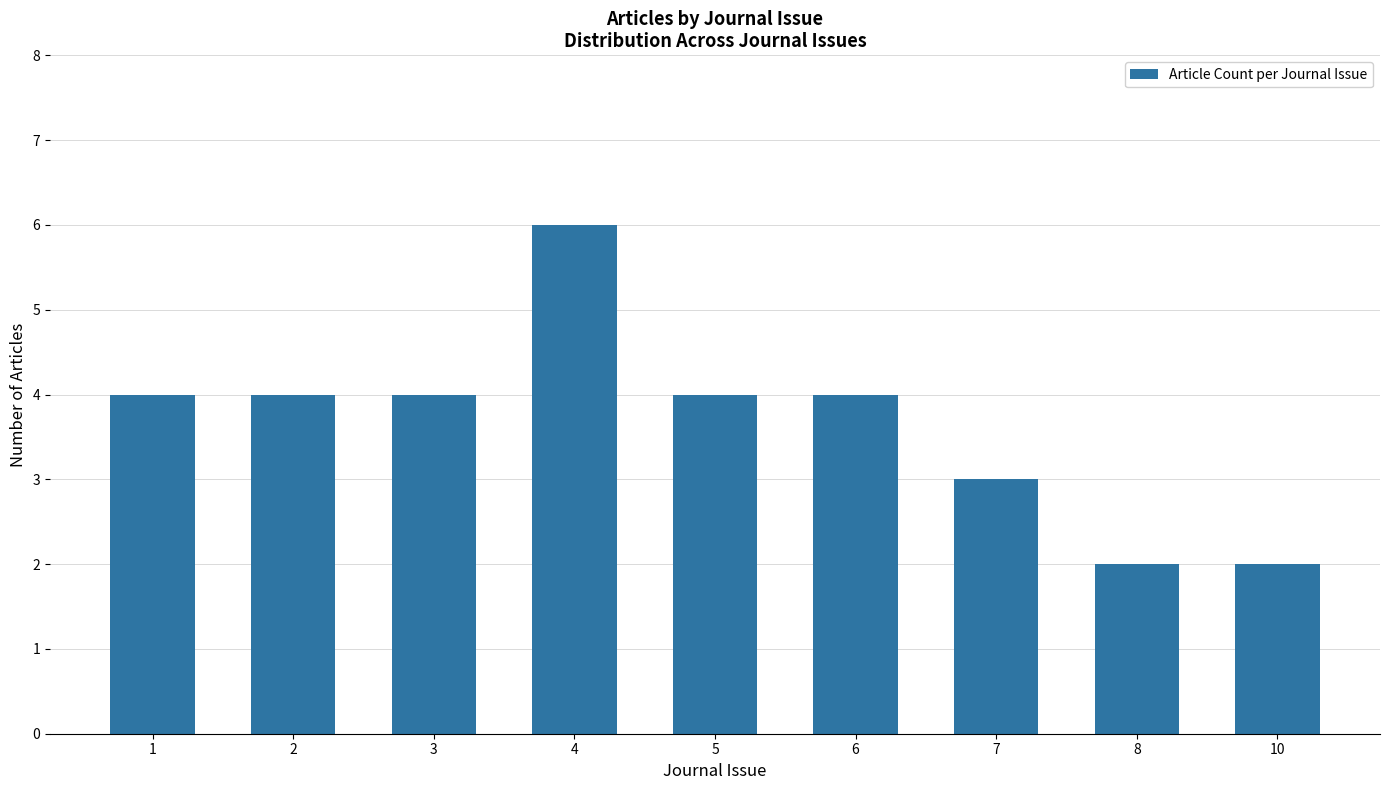

What is the greatest value displayed?

6